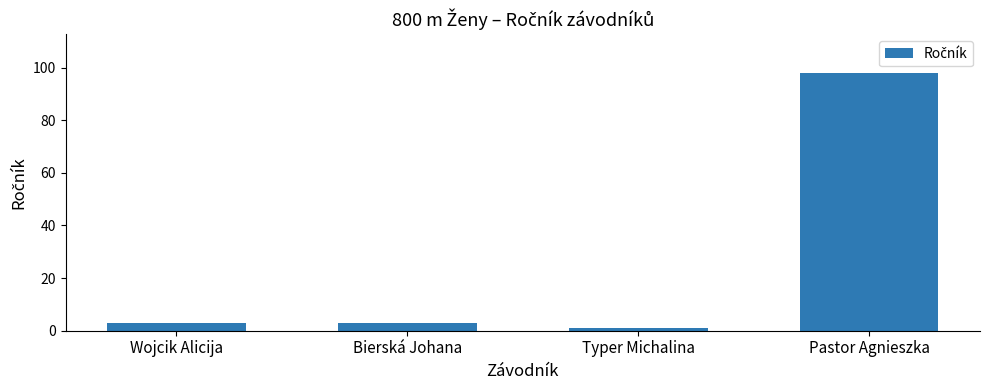

The chart shows a value of 172 at Pastor Agnieszka. True or false?

False